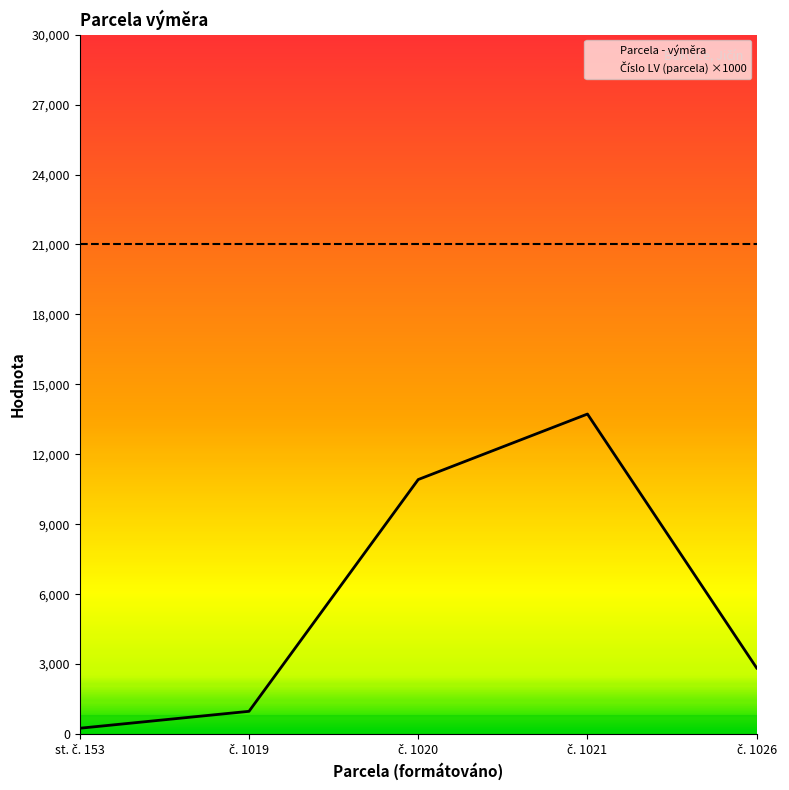

Is the value of Podíl čitatel at st. č. 153 greater than the value of Parcela - výměra at č. 1026?

No